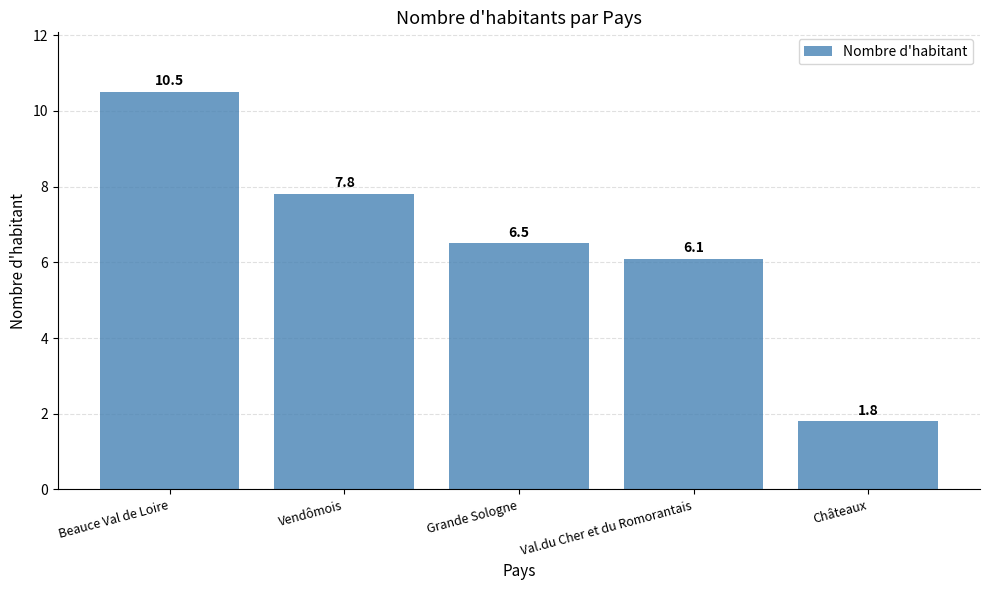

List the labels in order of value, largest first.

Beauce Val de Loire, Vendômois, Grande Sologne, Val.du Cher et du Romorantais, Châteaux